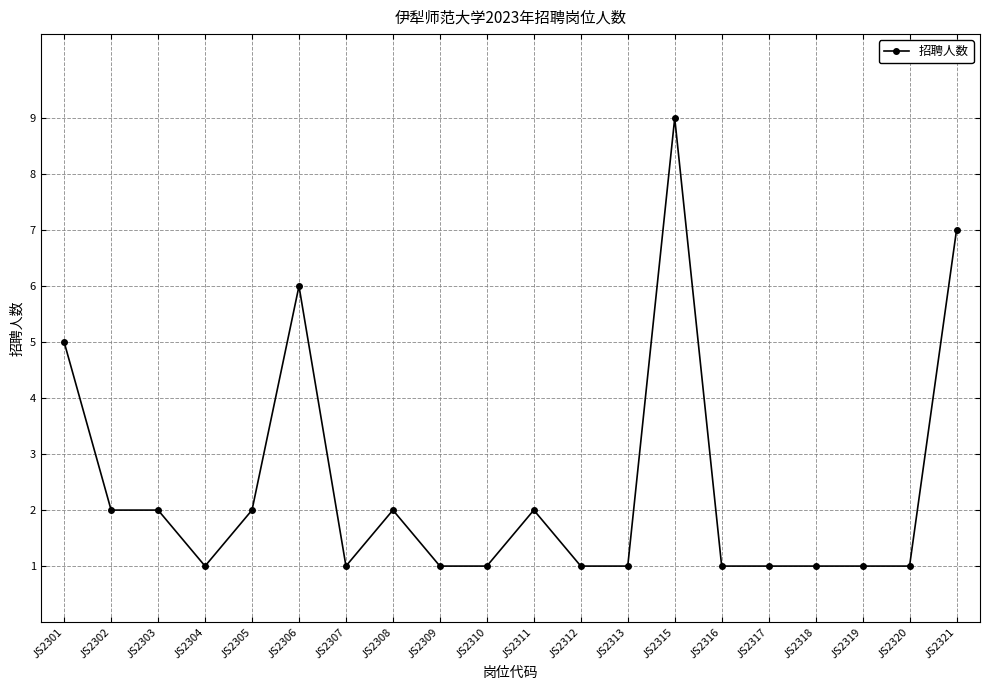

True or false: the data shows 1 at JS2309.

True